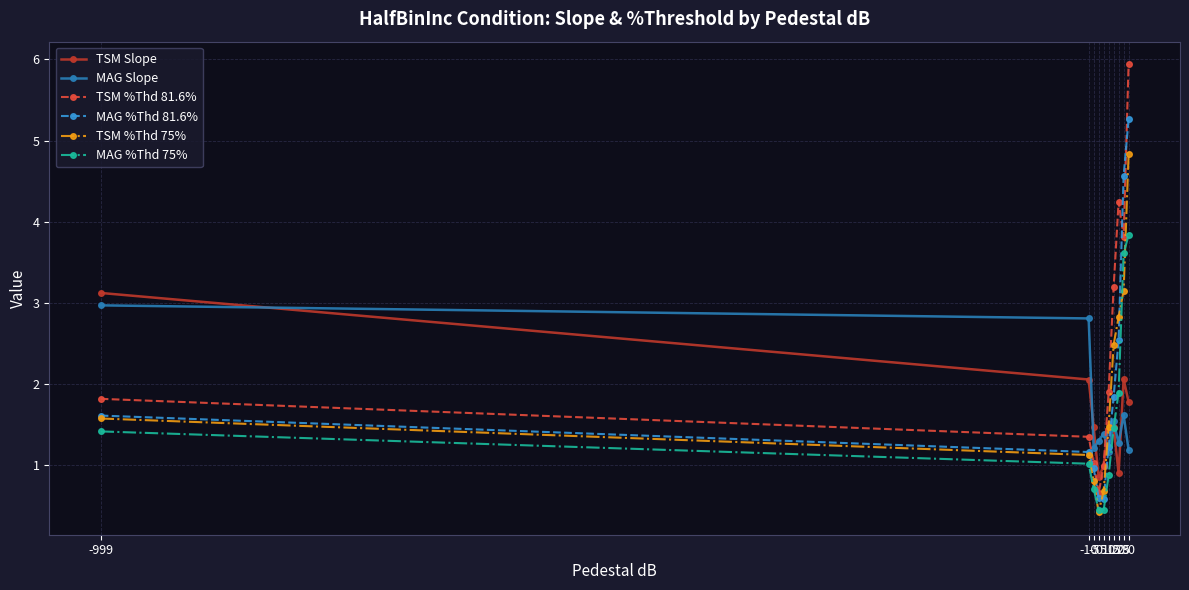

Is this an area chart (filled region under the line)?

No